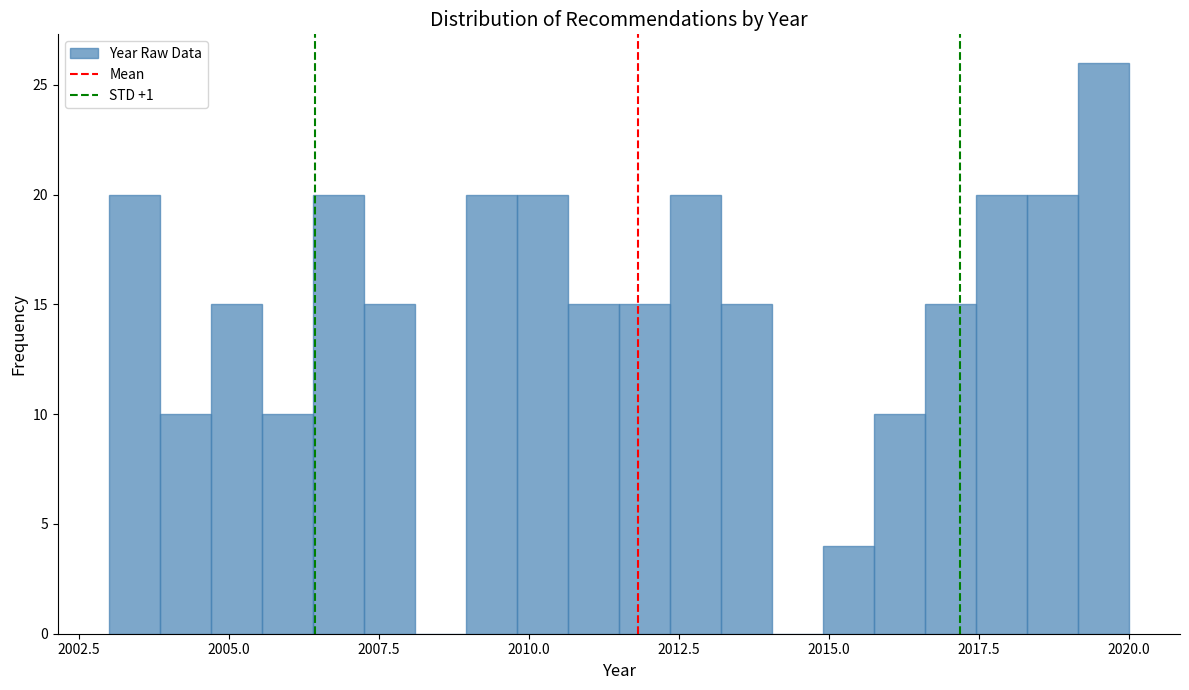

Around what value on the x-axis is the tallest bar? Give the approximate position of its centre, as read against the axis.

2019.5